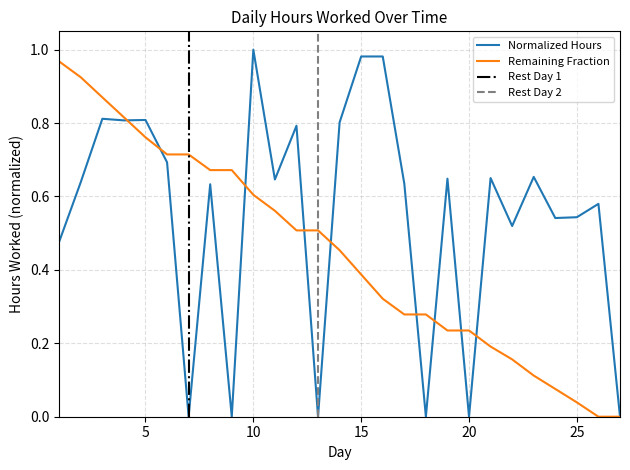

List the labels in order of value, smallest first.

7, 9, 13, 18, 20, 27, 1, 22, 24, 25, 26, 8, 17, 2, 11, 19, 21, 23, 6, 12, 14, 4, 5, 3, 15, 16, 10